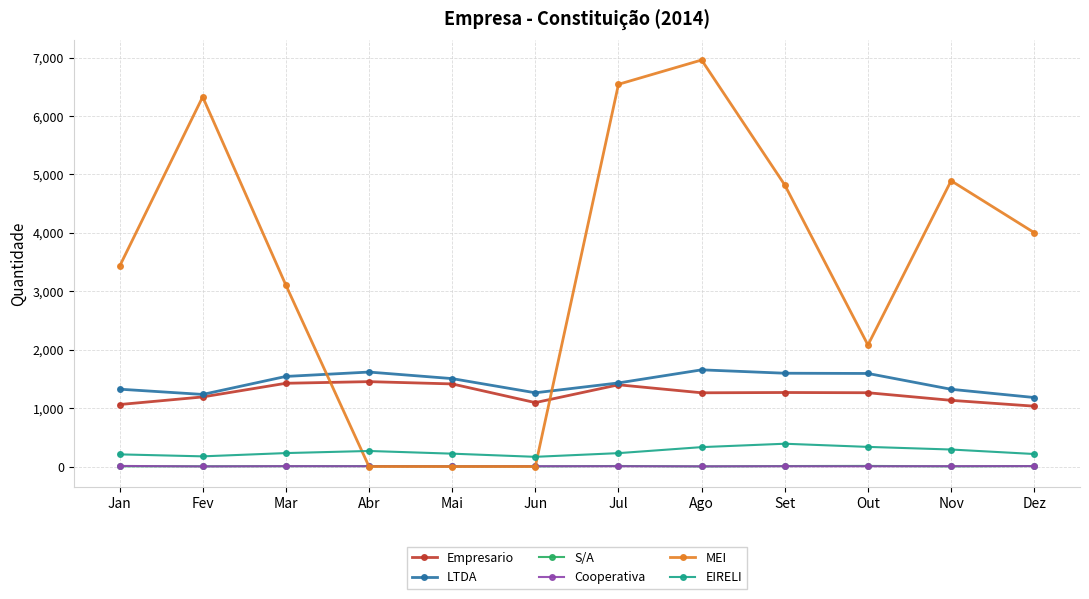

Which series has the widest spread of values?

MEI